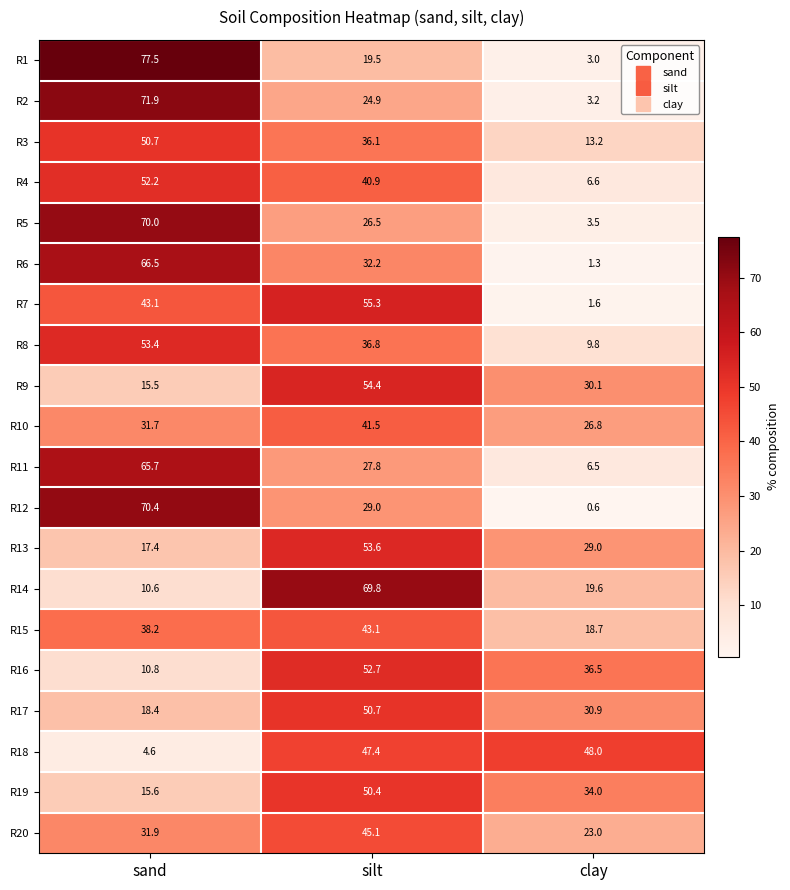

What is the difference between the R2 values at silt and clay?

21.7